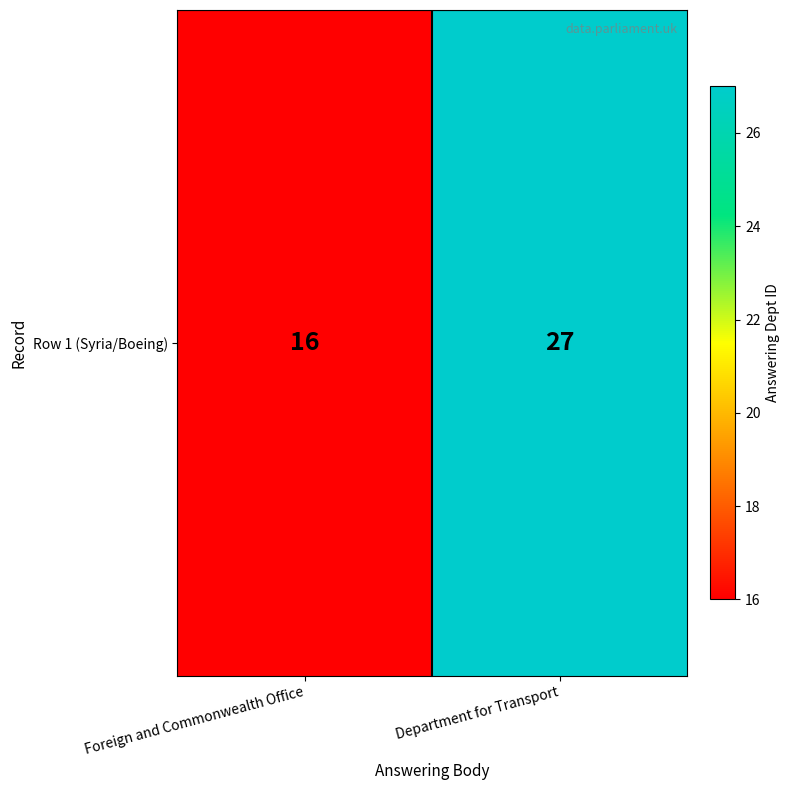

List the labels in order of value, smallest first.

Foreign and Commonwealth Office, Department for Transport